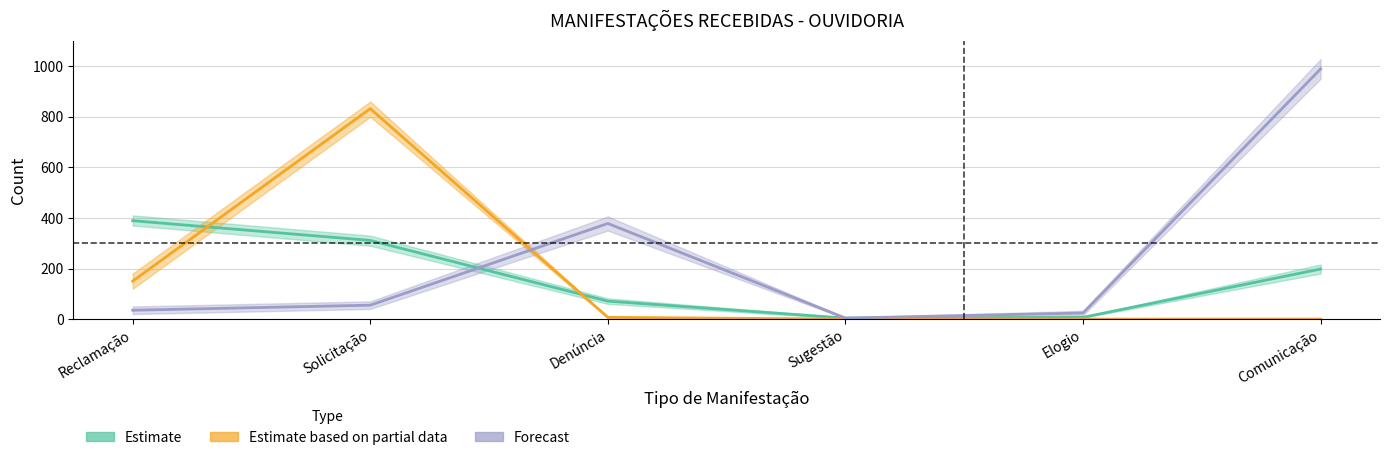

How many data points in Forecast are less than 55?

3